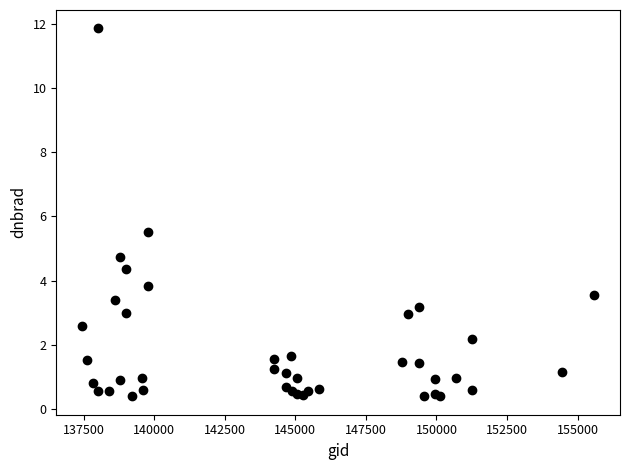

What Y value in the scatter plot is closest to 6?

5.5